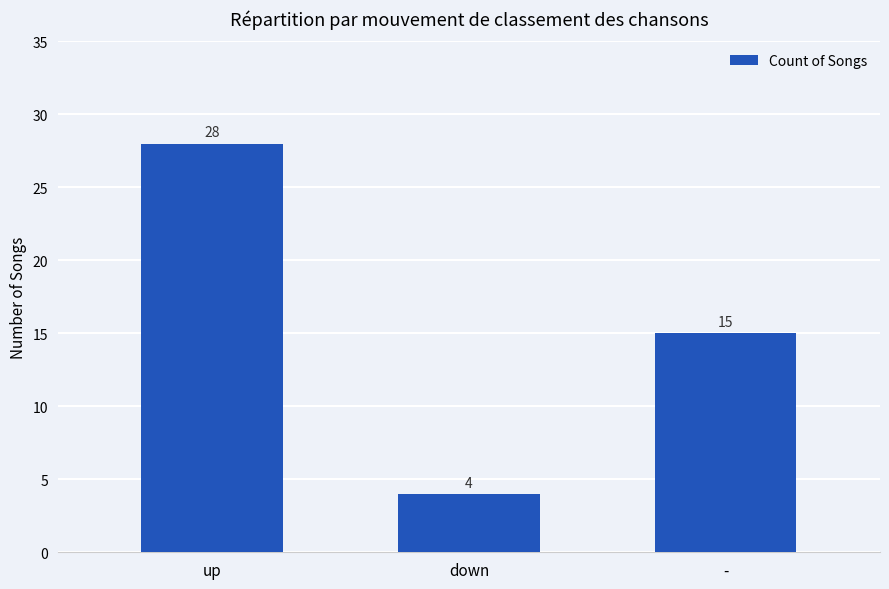

Rank the categories by value from highest to lowest.

up, -, down